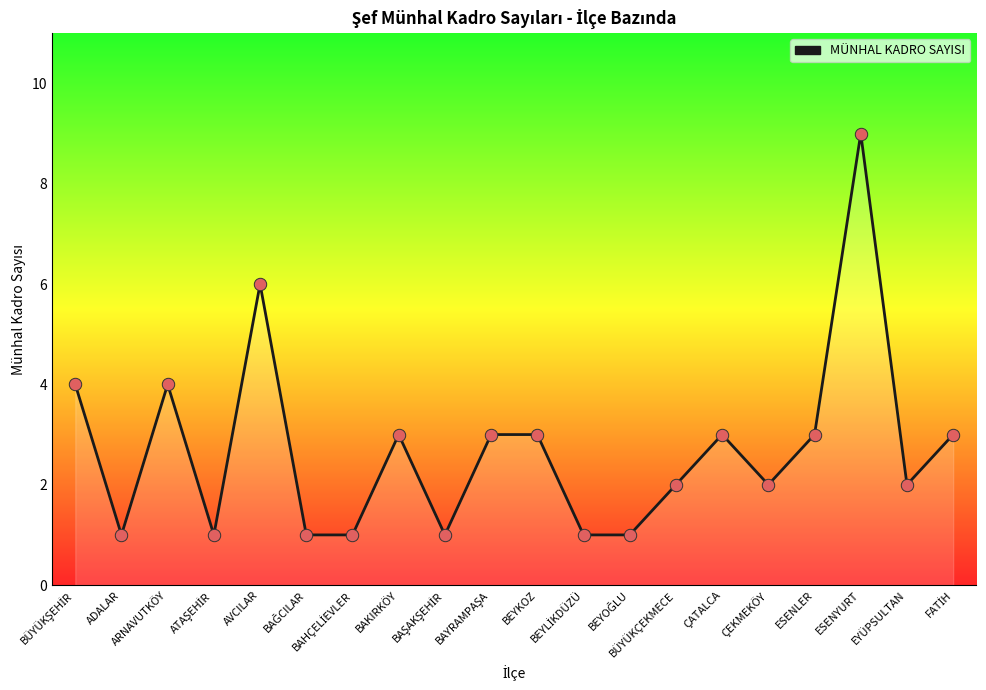

What is the change in value from BÜYÜKÇEKMECE to ESENYURT?

+7